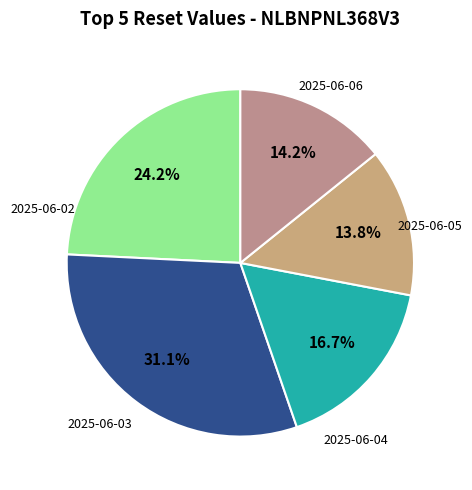

To the nearest percent, what is the average slice percentage?

20%